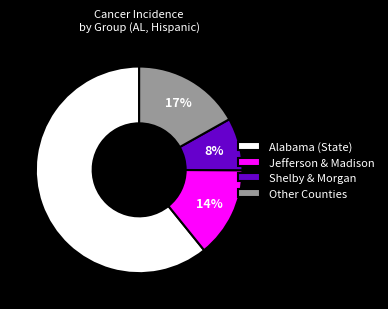

How many segments does this pie chart have?

4